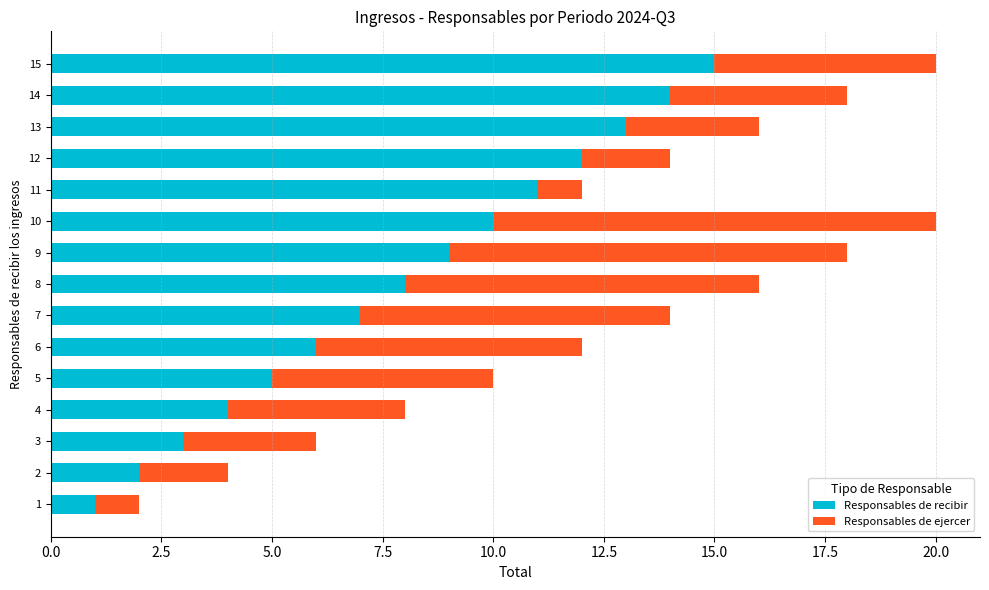

What is the maximum value for Responsables de recibir?

15